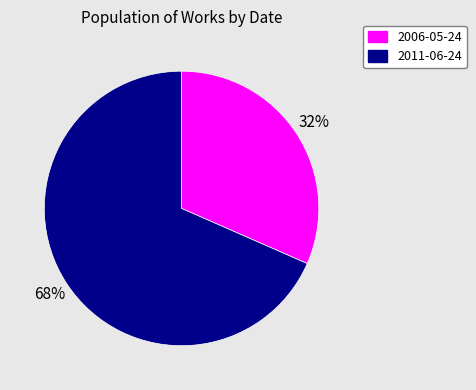

To the nearest percent, what is the combined percentage of 2011-06-24 and 2006-05-24?

100%